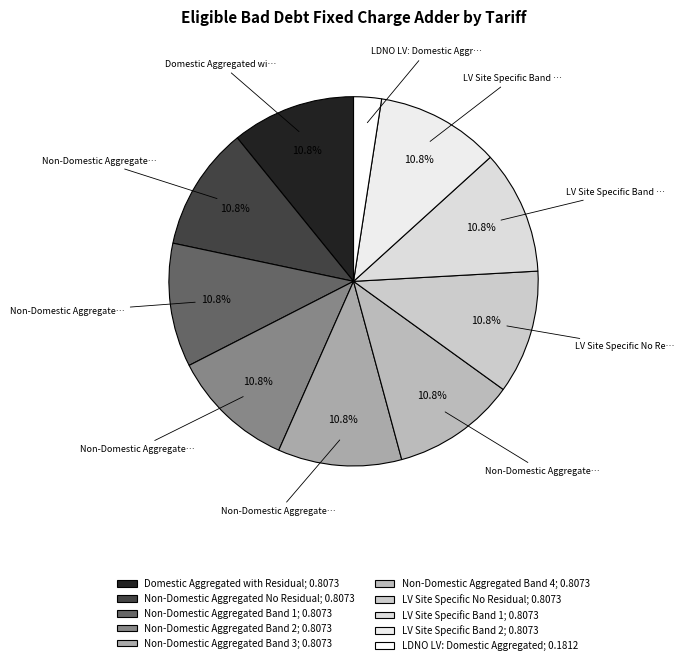

How many slices are in this pie chart?

10